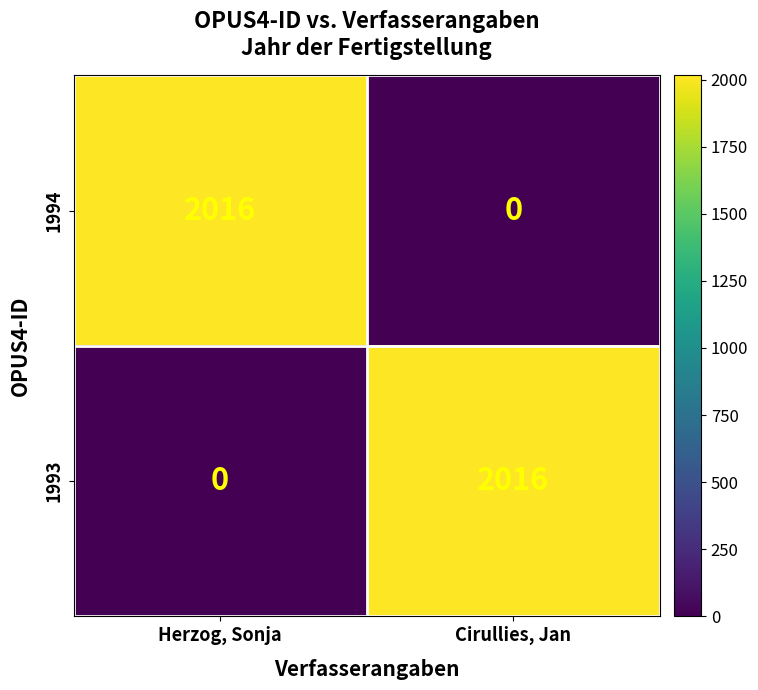

What is the sum of all 1994 values?

2016